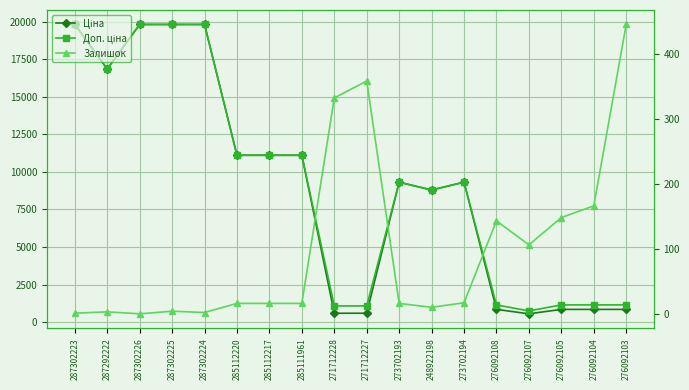

The value of Ціна at 287302223 is 19831.1. True or false?

True